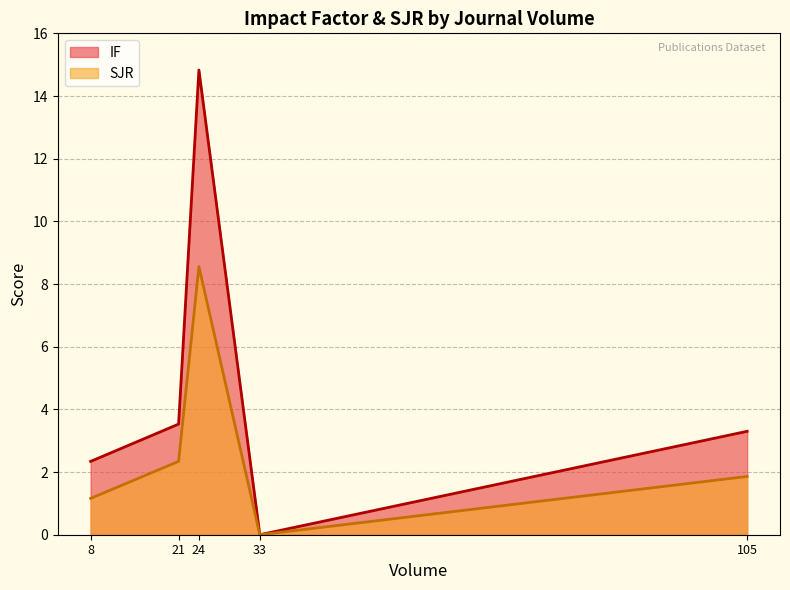

How many lines are shown in the chart?

2